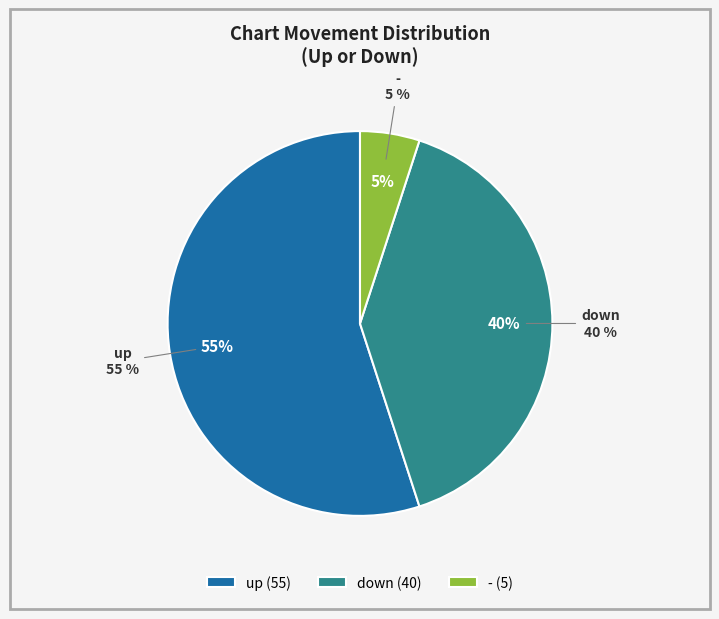

To the nearest percent, what is the average slice percentage?

33%